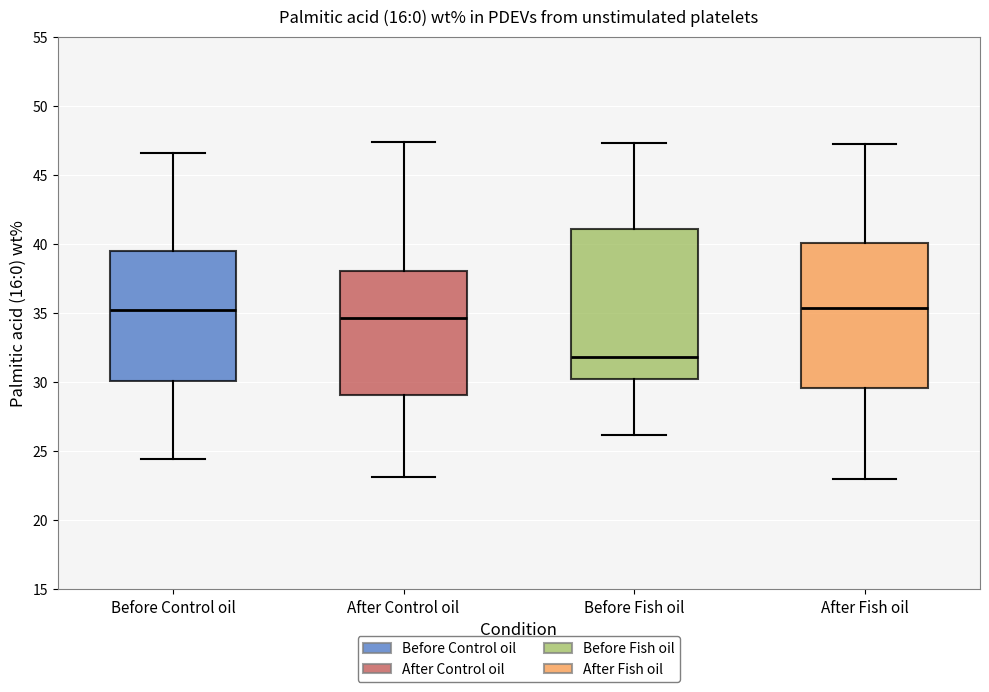

Where does the upper whisker of the box for Before Fish oil end on the y-axis? The values are not printed on the chart, so give them approximately, as read against the axis.

47.5